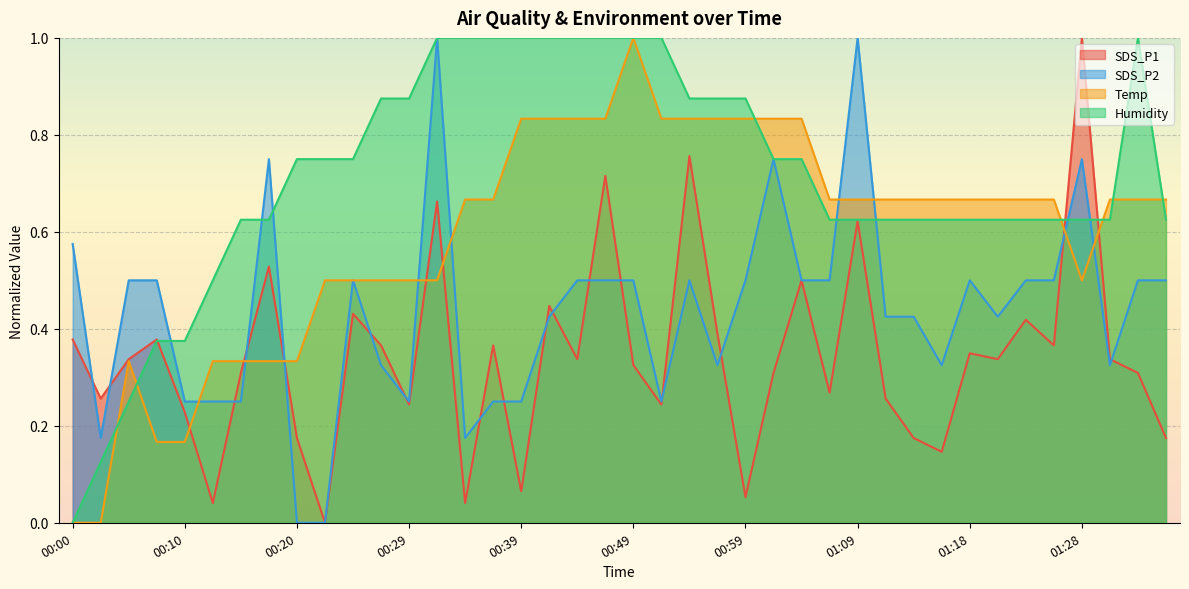

How many interior local valleys does the SDS_P1 series have?

13